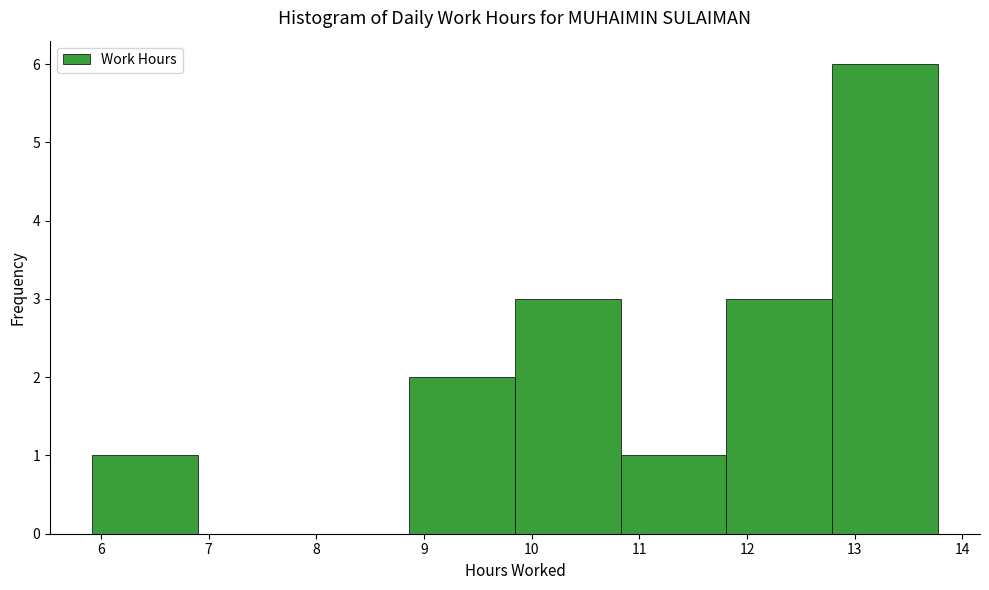

What is the height of the bar covering 9.8 to 10.8 on the x-axis? Neither the bar edges nor the heights are printed on the chart, so give them approximately, as read against the axes.

3